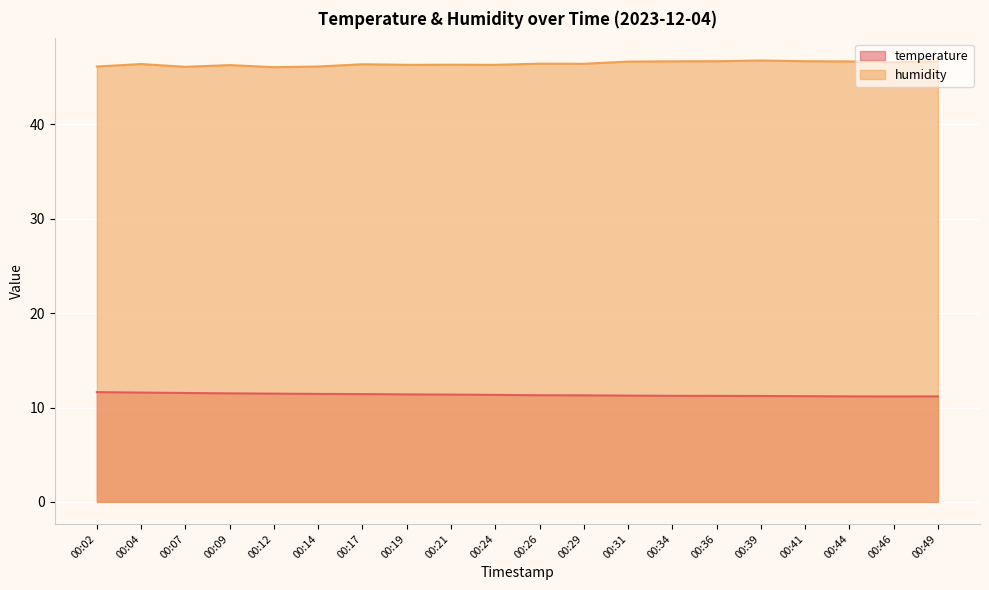

What is the maximum value shown in the chart?

46.8